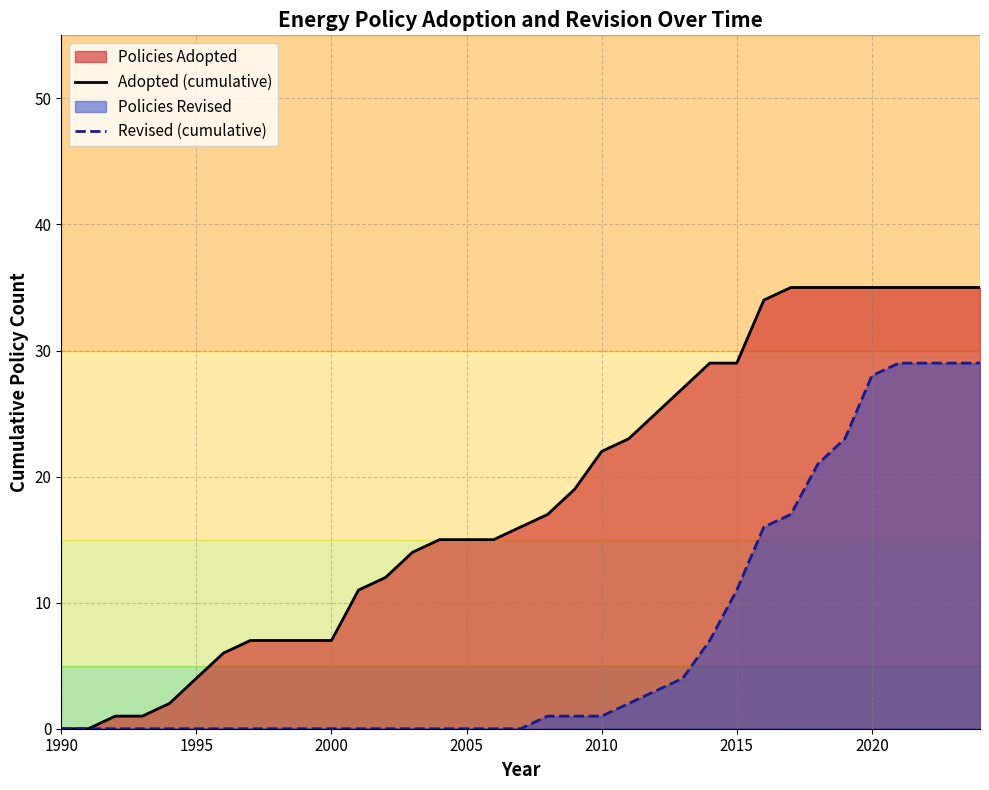

How many values in the Revised (cumulative) series exceed 0?

17